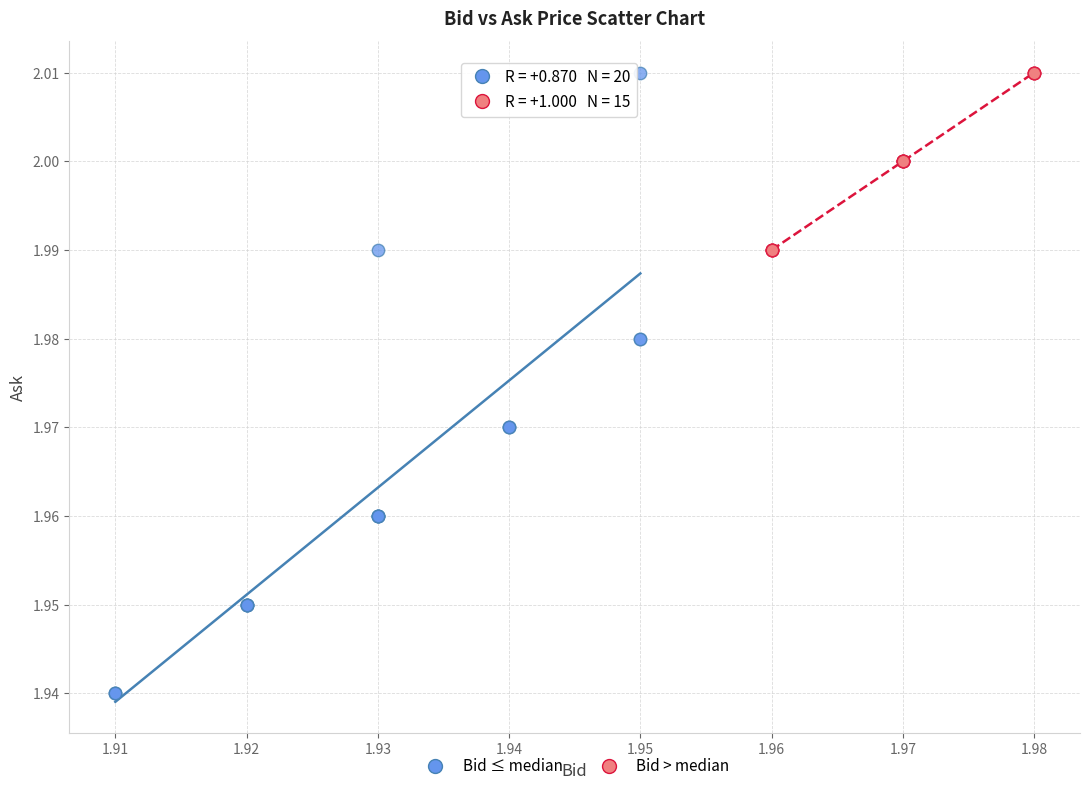

Which series has the widest spread of Y values?

Bid ≤ median